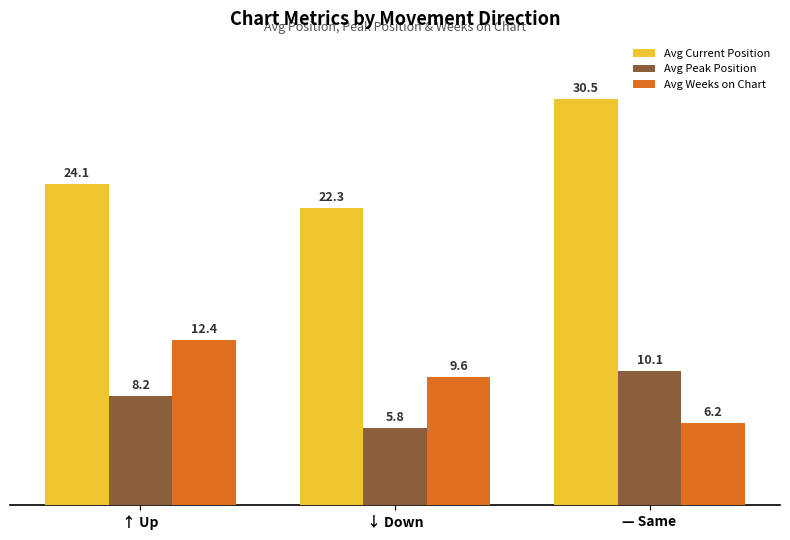

Reading right to left, list all the values displayed in this chart.

Avg Current Position: 30.5	22.3	24.1
Avg Peak Position: 10.1	5.8	8.2
Avg Weeks on Chart: 6.2	9.6	12.4